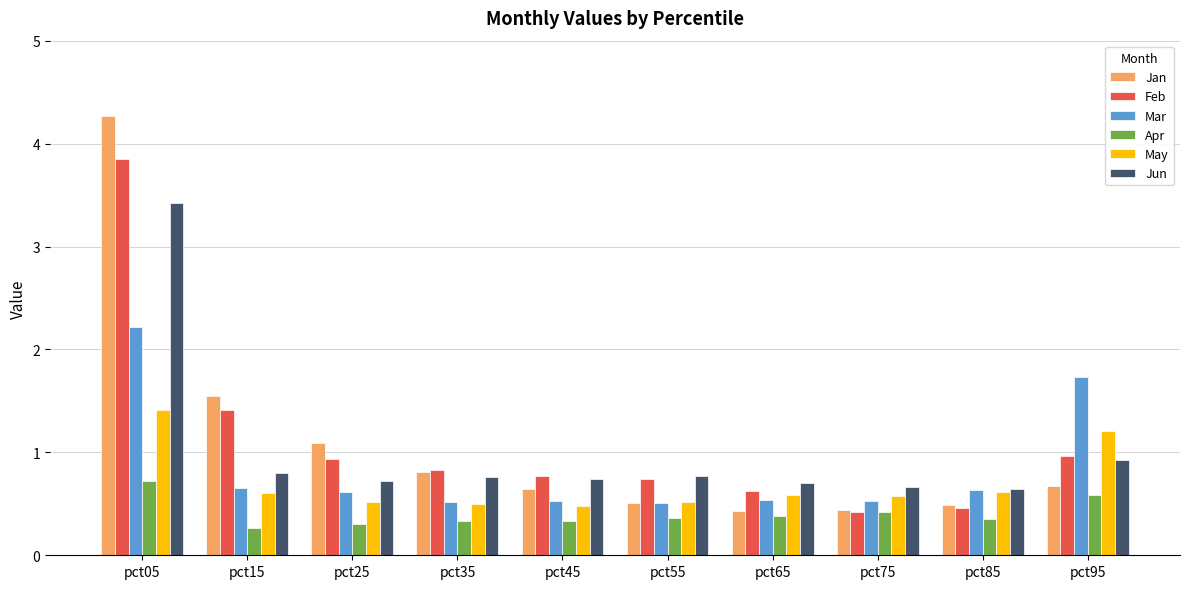

What is the minimum value for Apr?

0.3